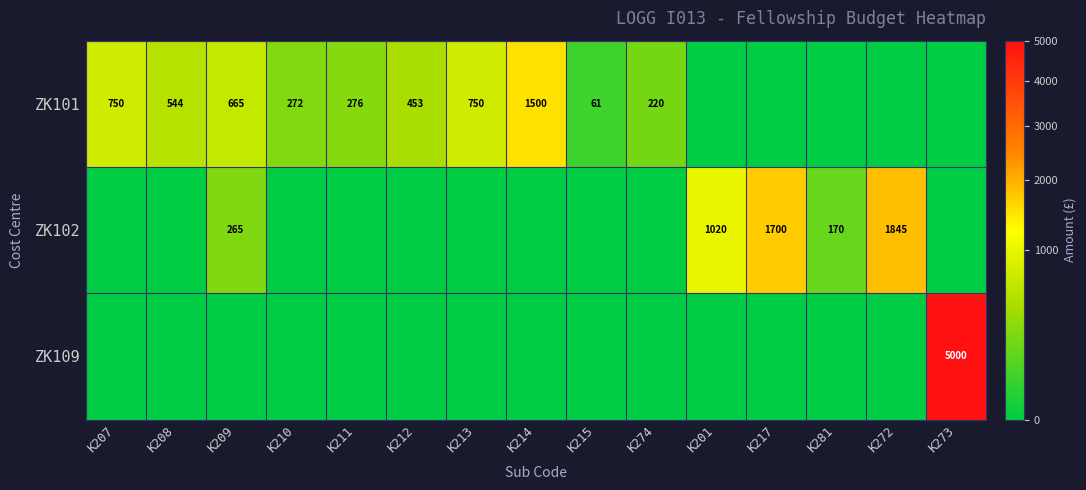

Is it true that ZK102 equals 208 at K201?

False